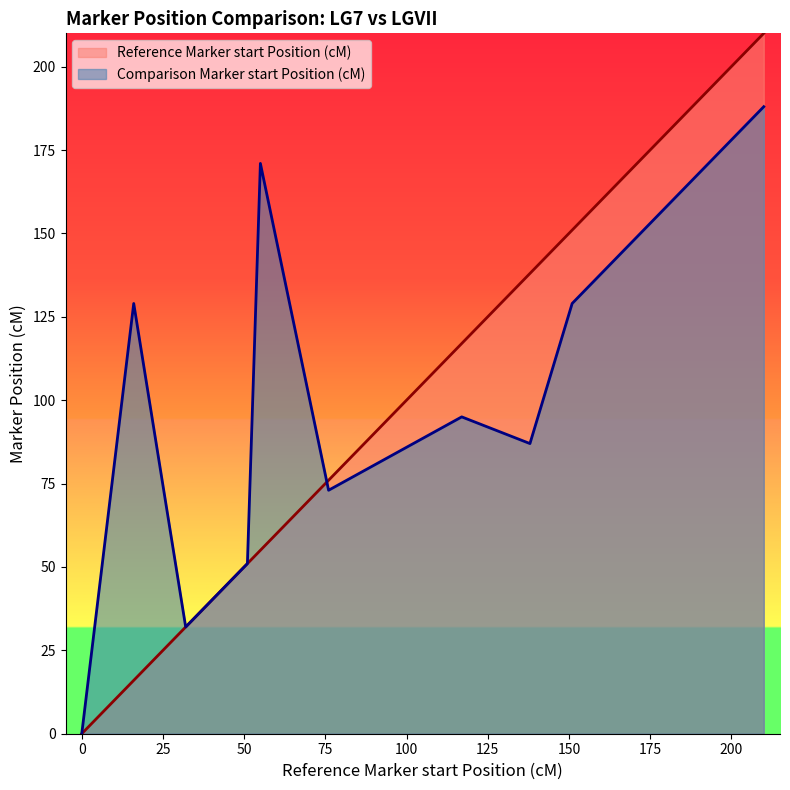

Which series has the largest range (max minus min)?

Reference Marker start Position (cM)